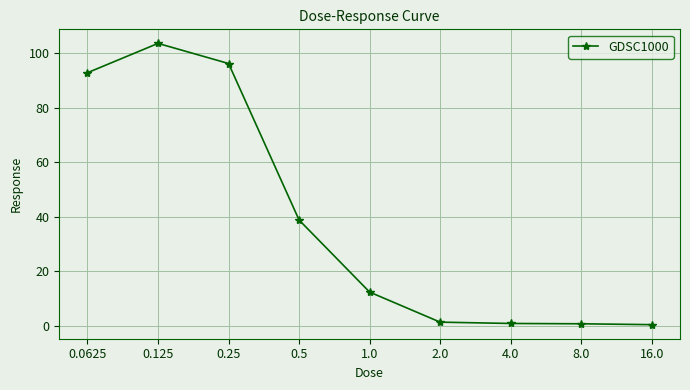

What is the change in value from 4.0 to 8.0?

-0.1